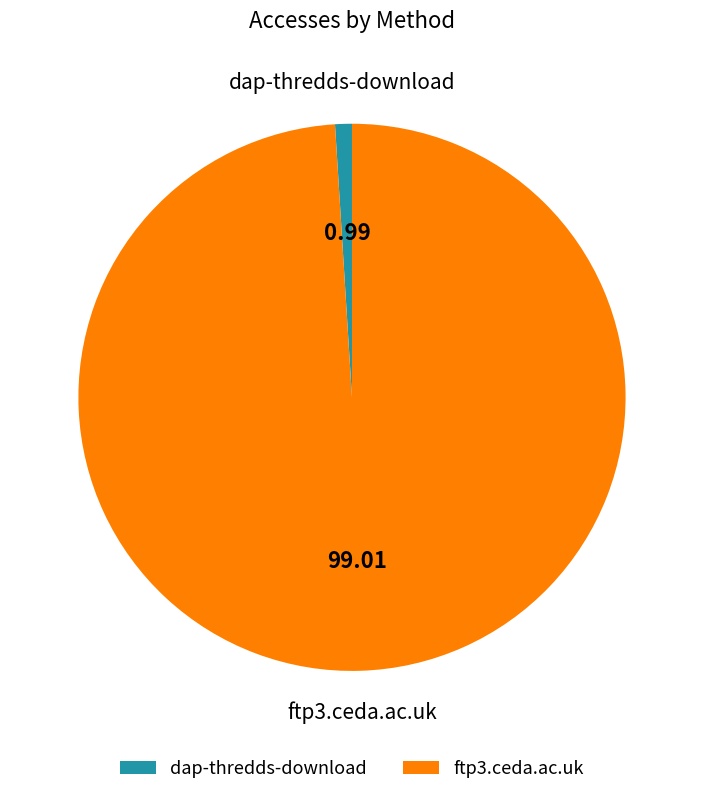

Is there any slice that represents more than half of the pie?

Yes